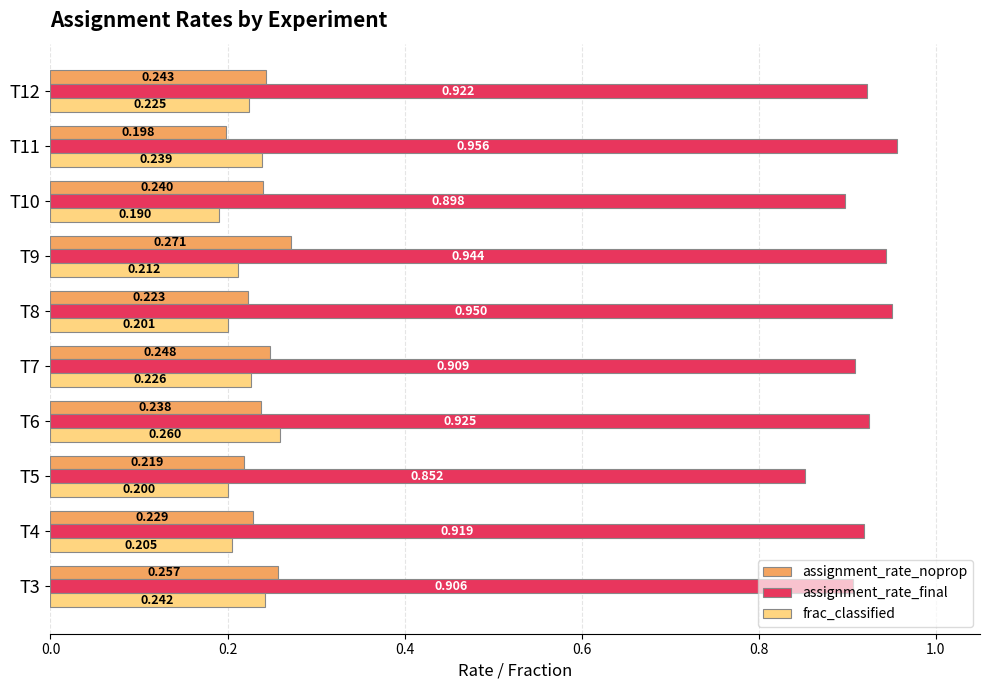

Which series has the largest total across all categories?

assignment_rate_final